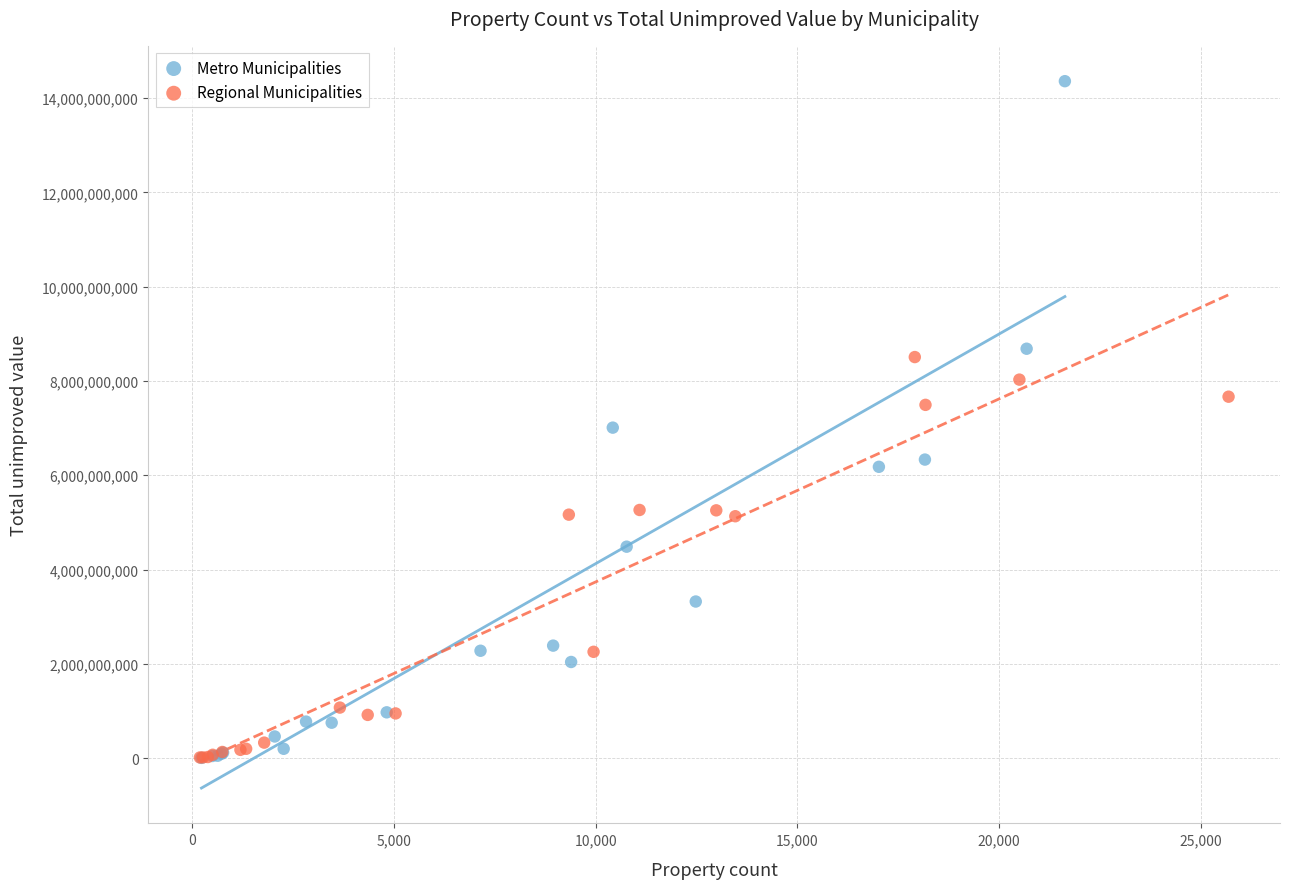

Which series has the largest Y range (max minus min)?

Metro Municipalities